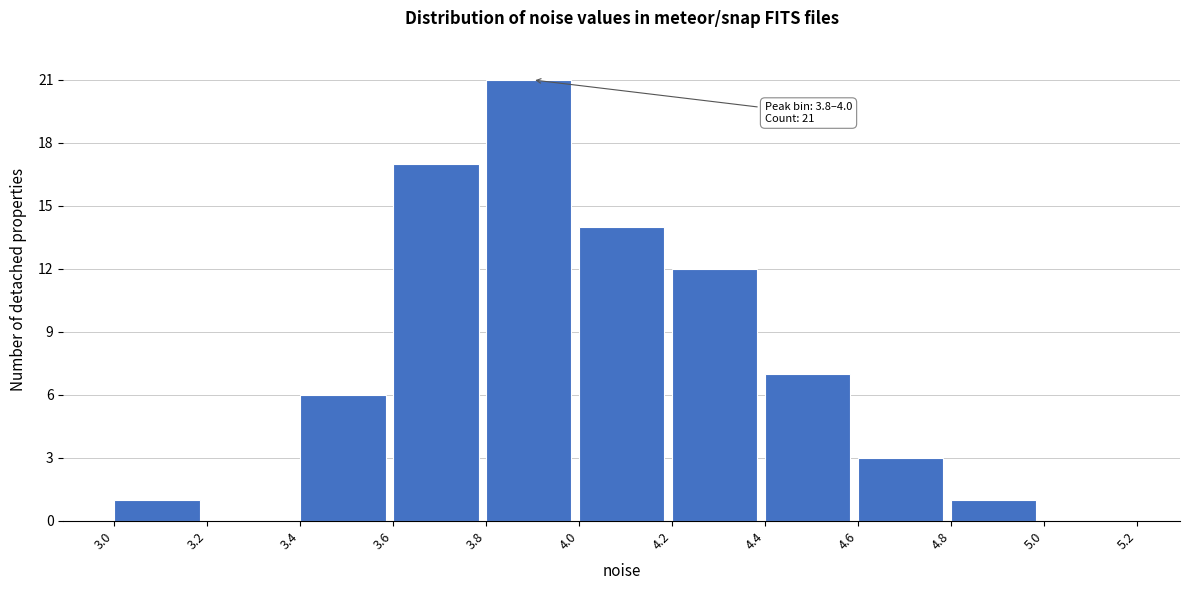

Which range on the x-axis has the tallest bar?

3.8 to 4.0